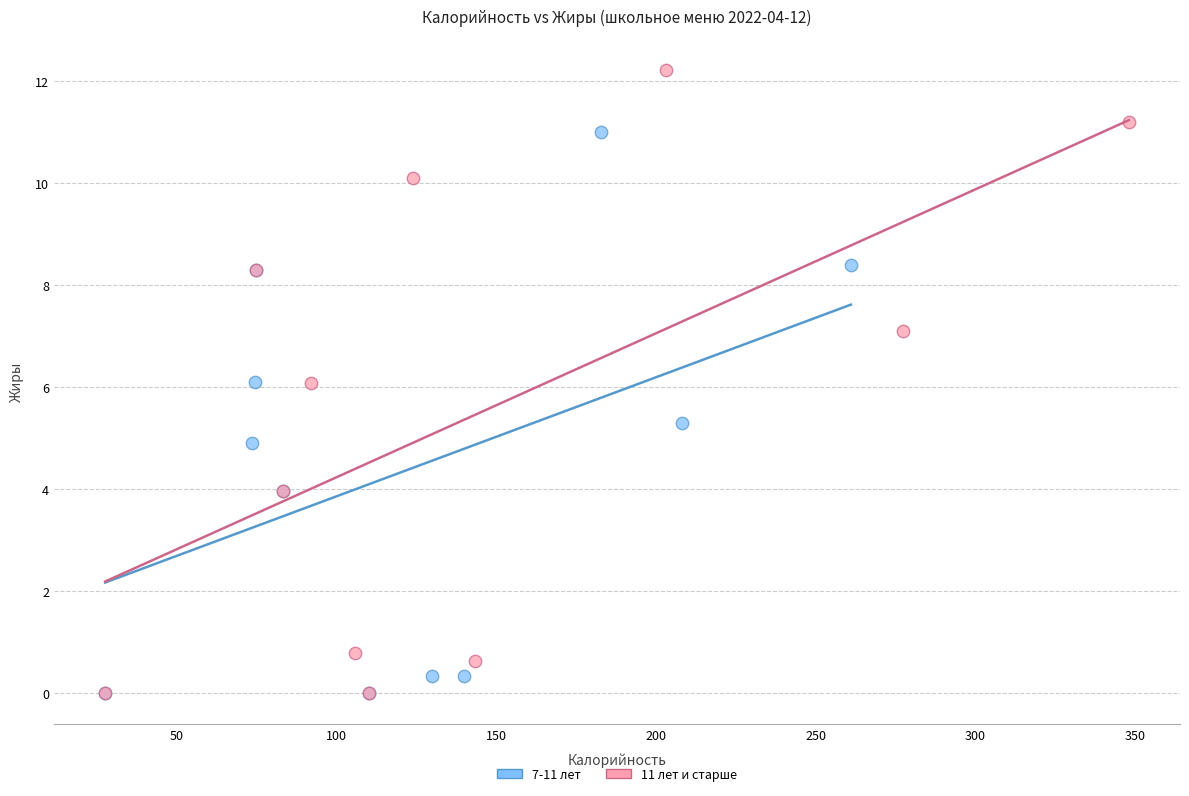

Which series contains the highest Y value?

11 лет и старше